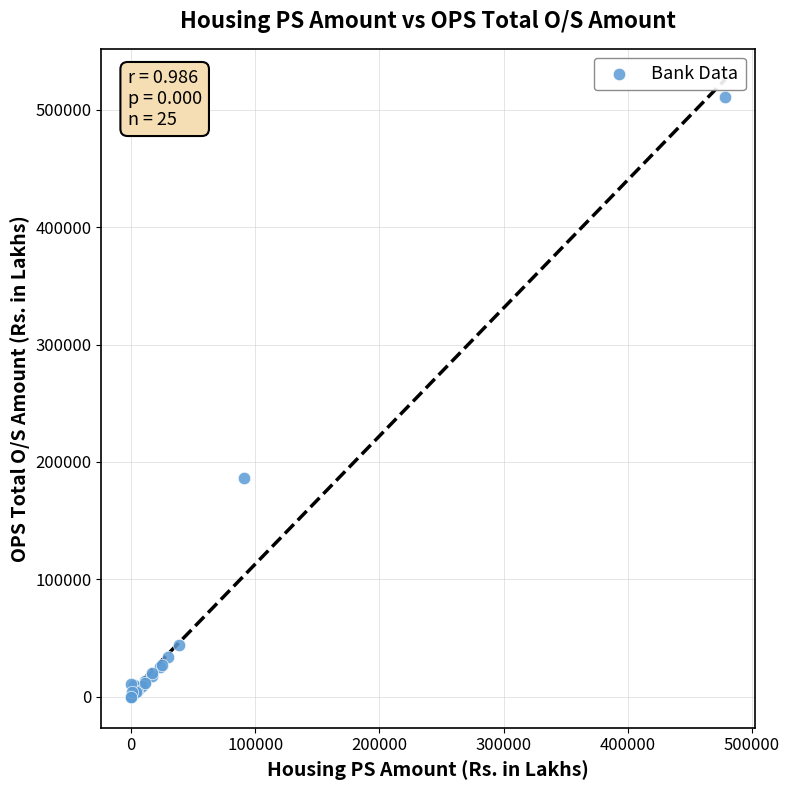

What Y value in the scatter plot is closest to 255558?

186395.9